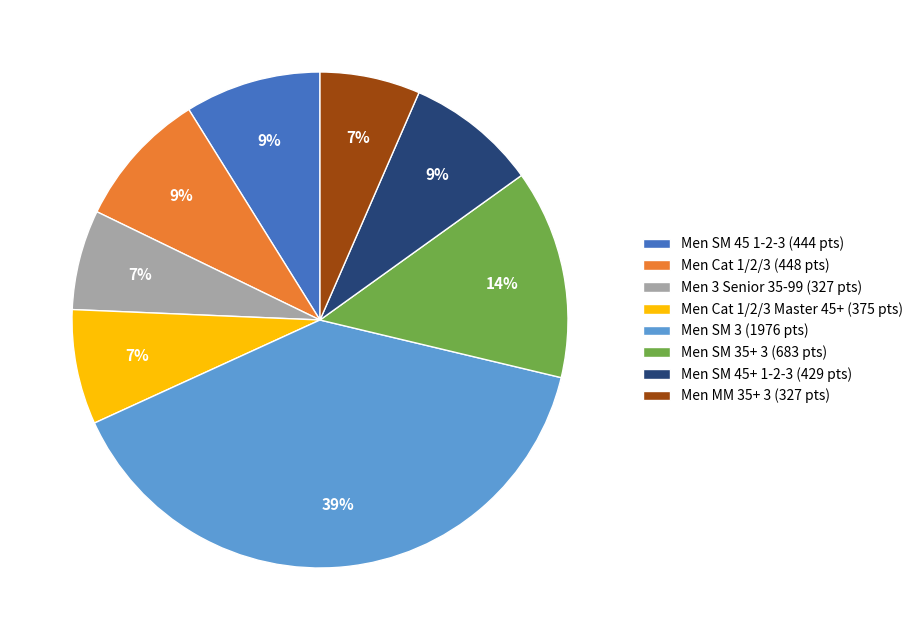

Which category has the biggest portion of the pie?

Men SM 3 (1976 pts)